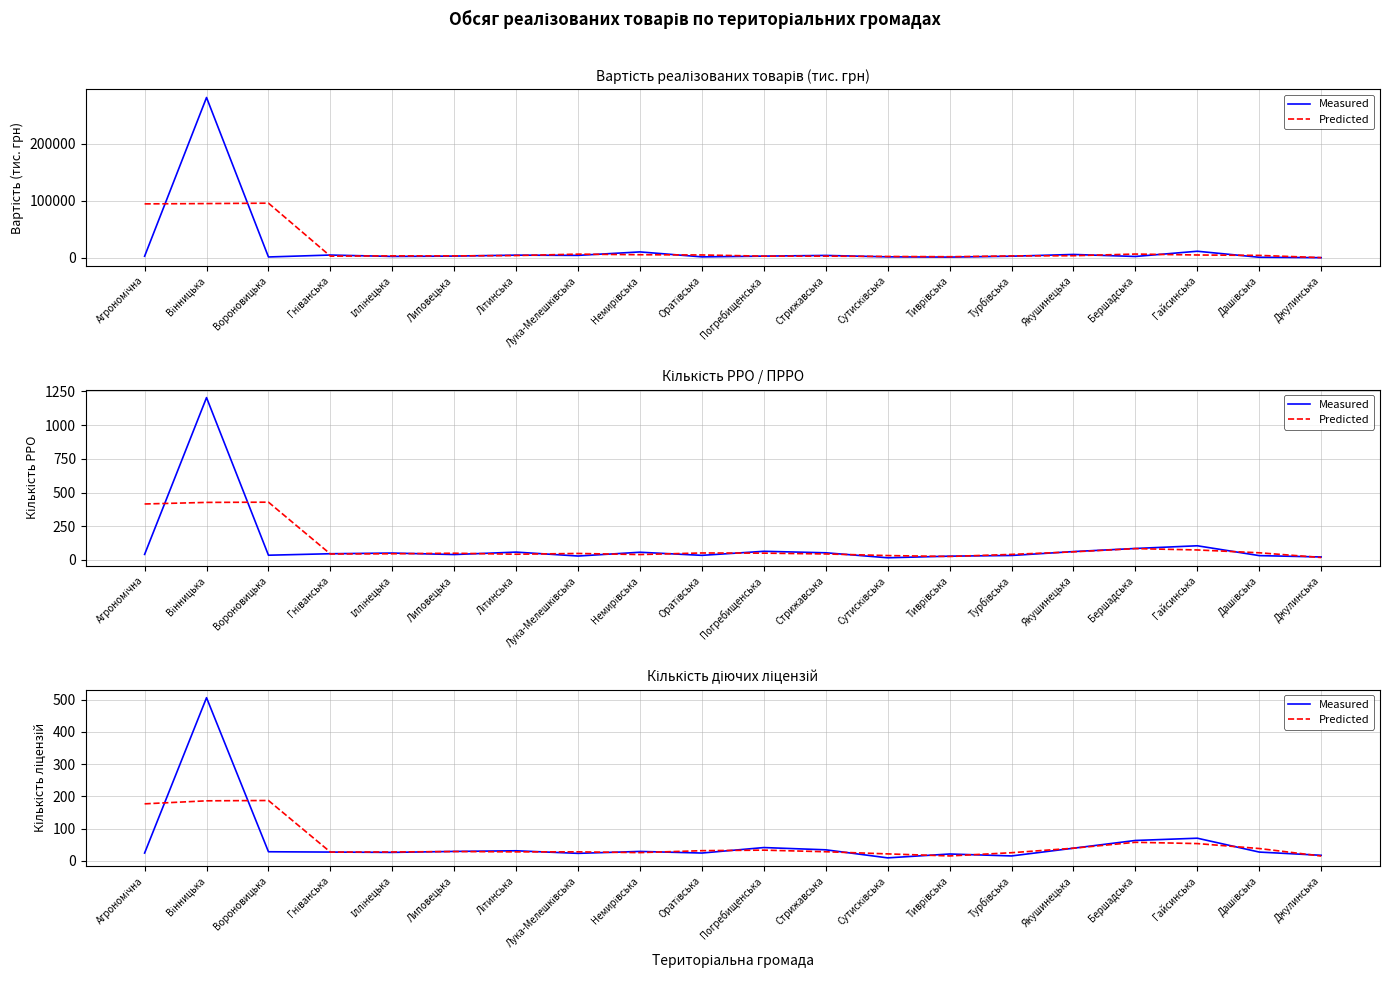

At which category is the sum across all series the highest?

Вінницька